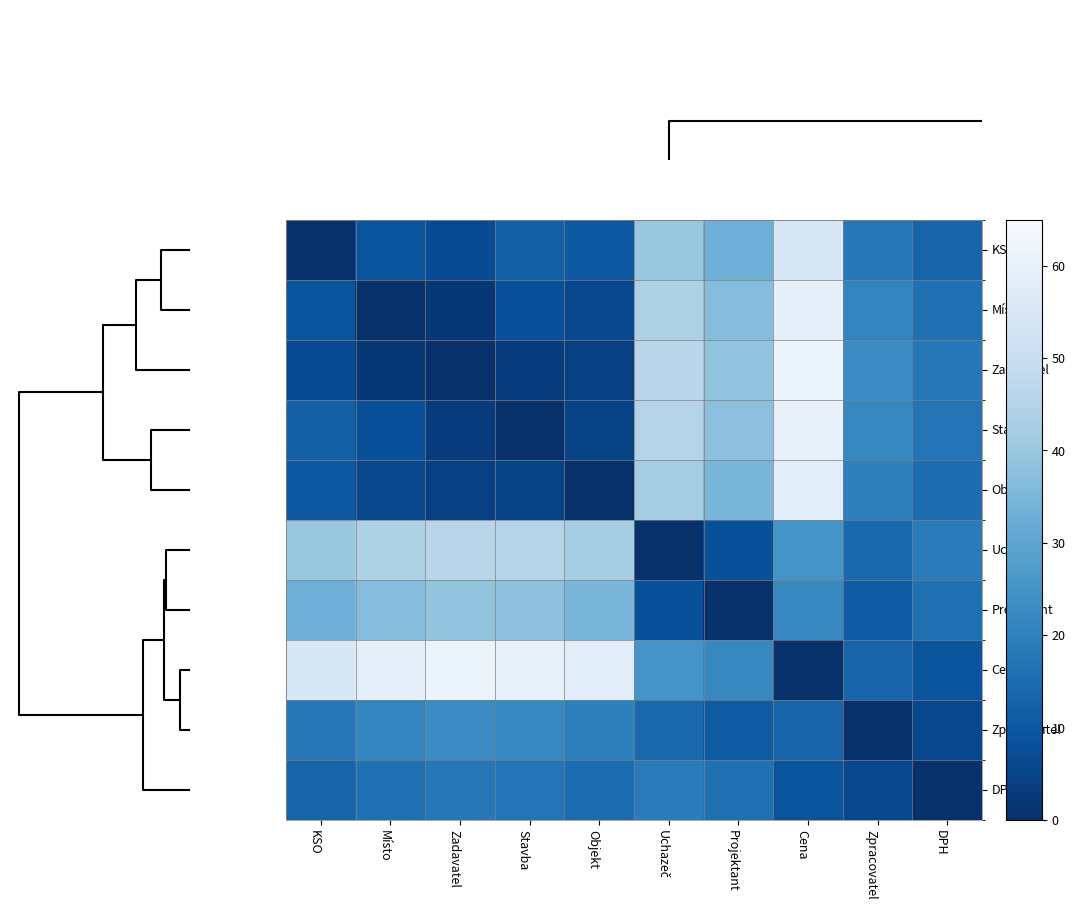

What is the greatest value displayed?

61